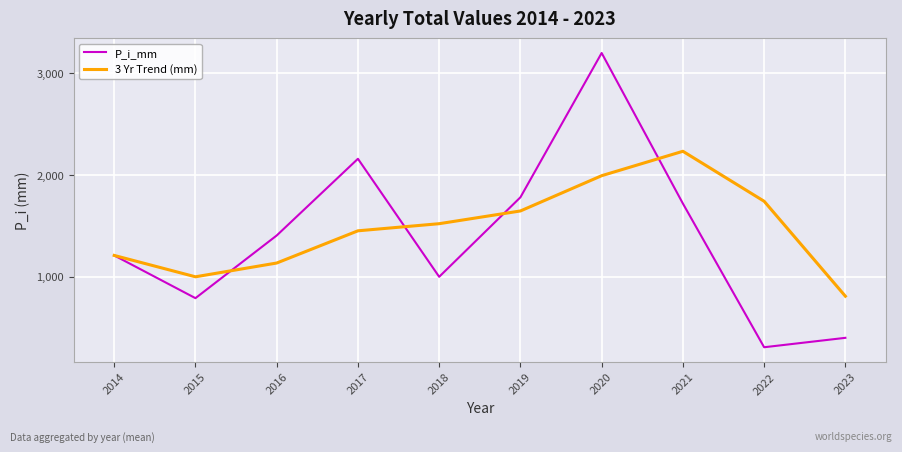

At which category is the sum across all series the highest?

2020